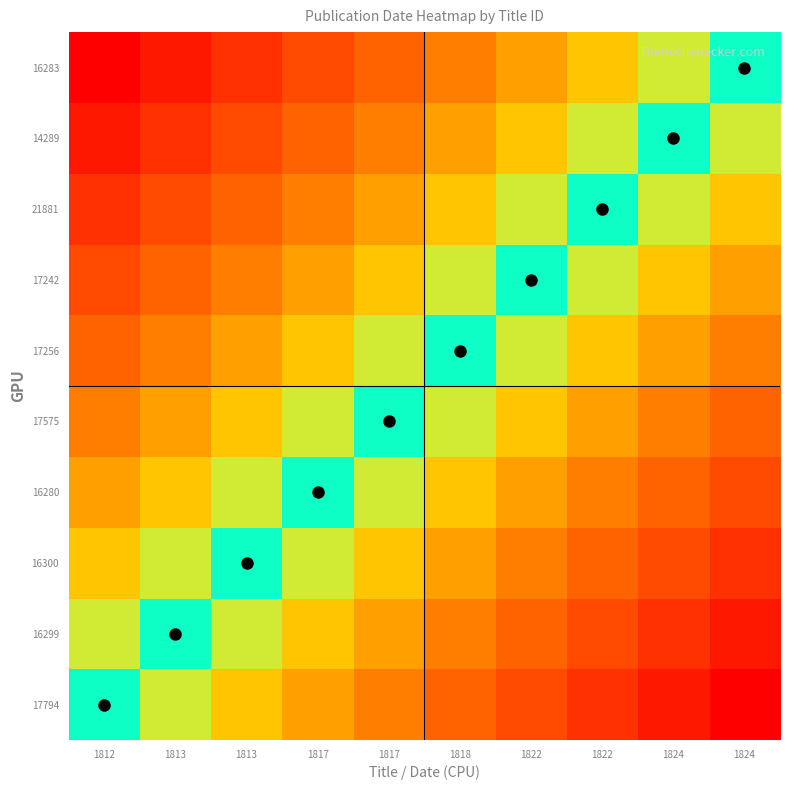

What is the total value across all series at 1817?

5.8